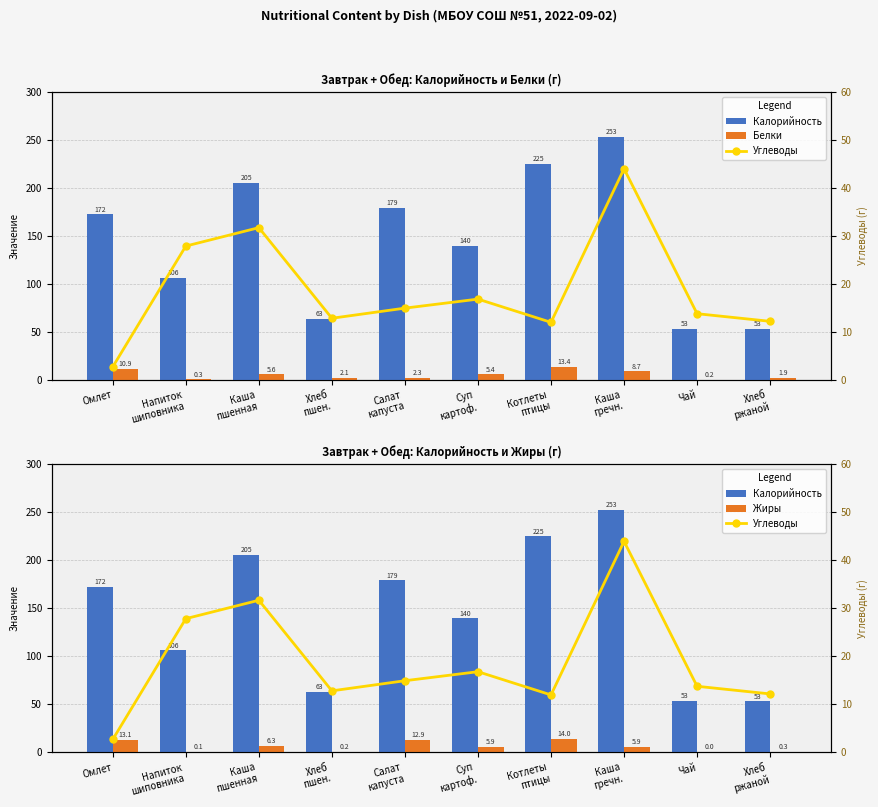

Count the number of data series in this chart.

4